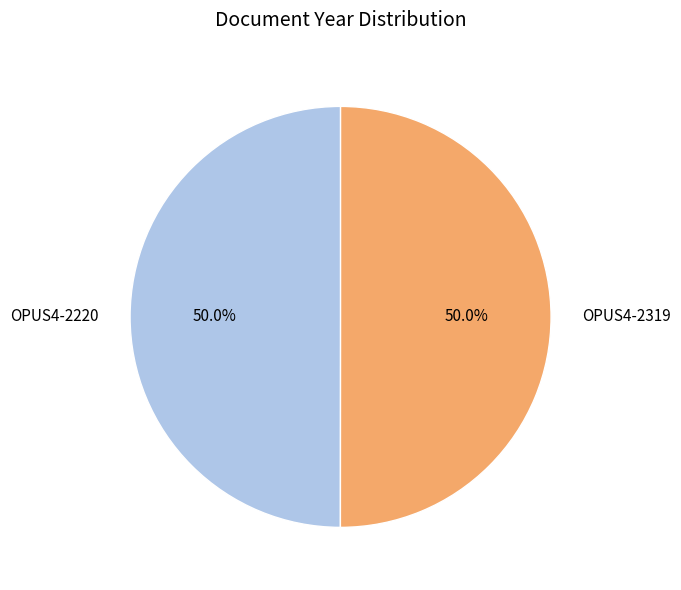

Combined, what portion of the pie is OPUS4-2220 and OPUS4-2319?

100.0%